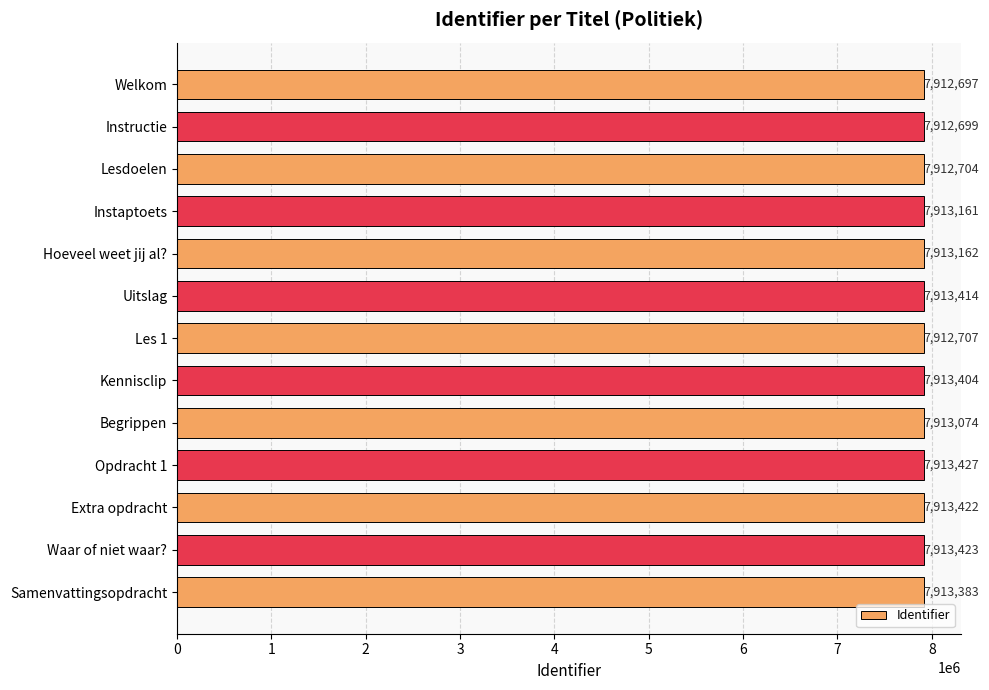

What is the label of the 12th bar from the bottom?

Instructie